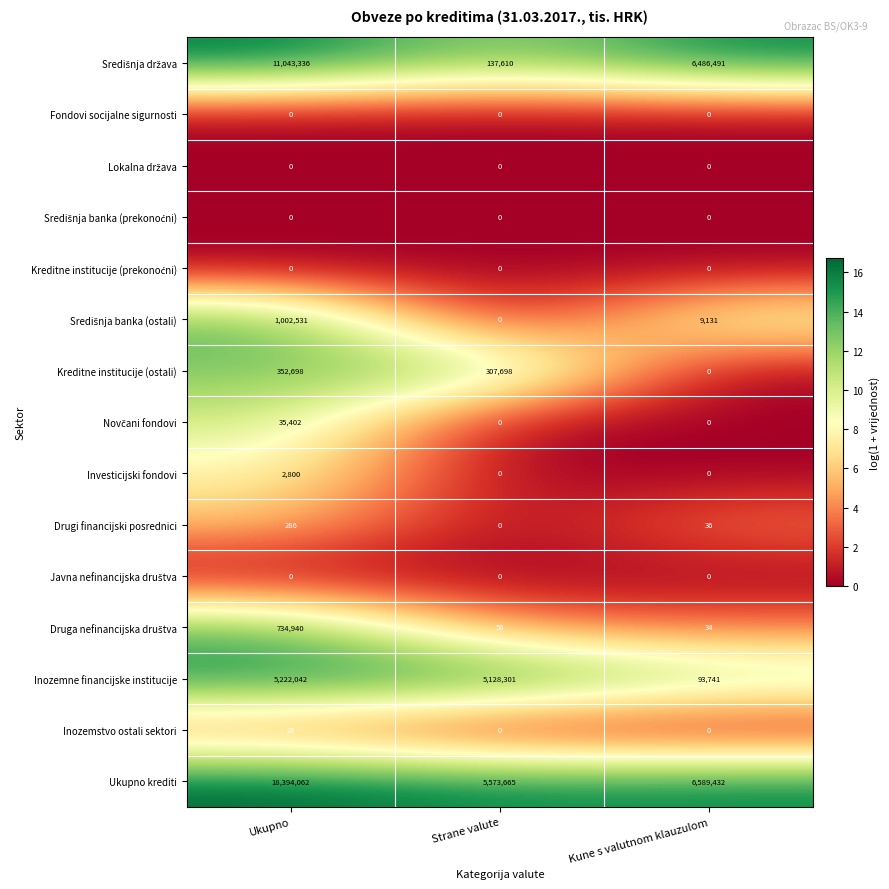

Is it true that Kreditne institucije (ostali) equals 0 at Kune s valutnom klauzulom?

True